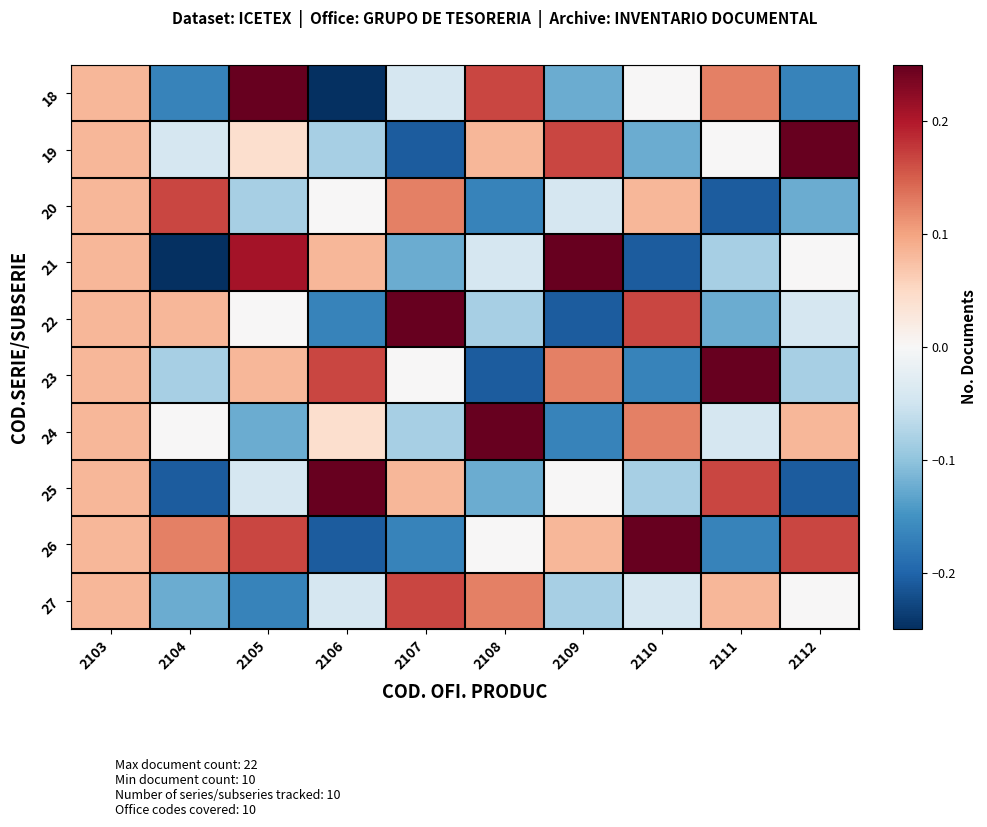

What is the difference between the highest and lowest values at 2105?

0.4